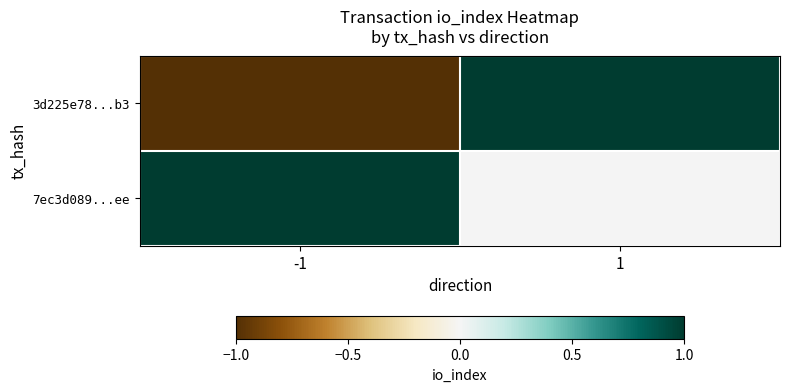

At which category is the sum across all series the highest?

1